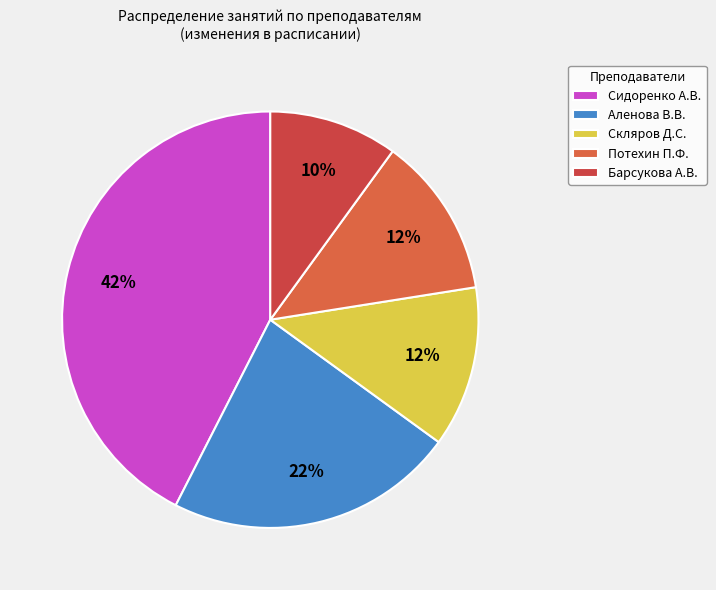

True or false: Барсукова А.В. accounts for 10% of the total.

True